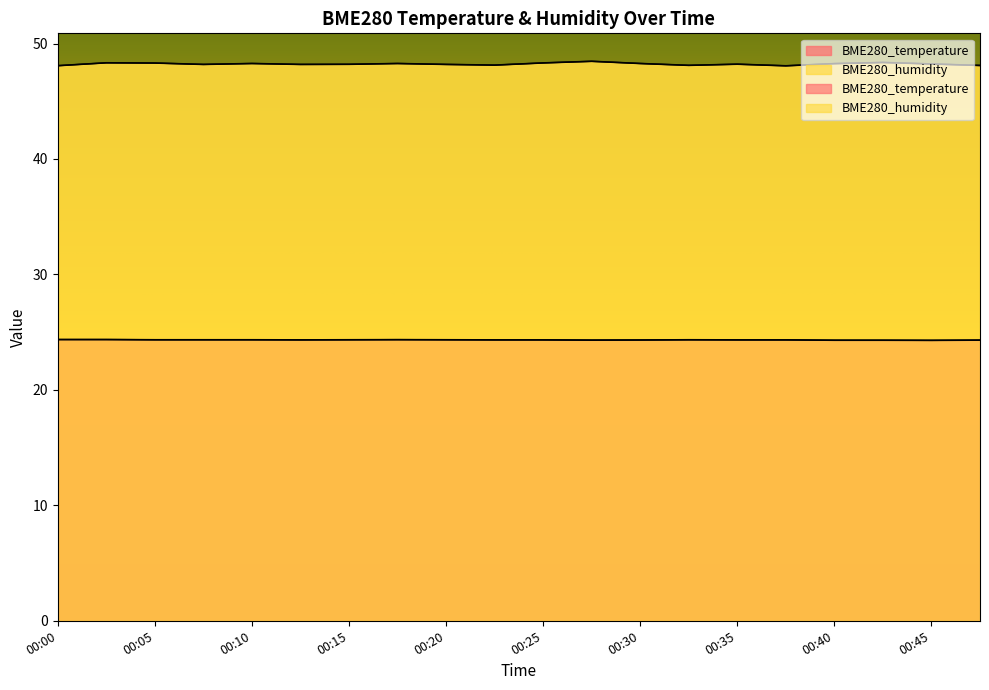

What is the average value of the BME280_temperature series?

24.3